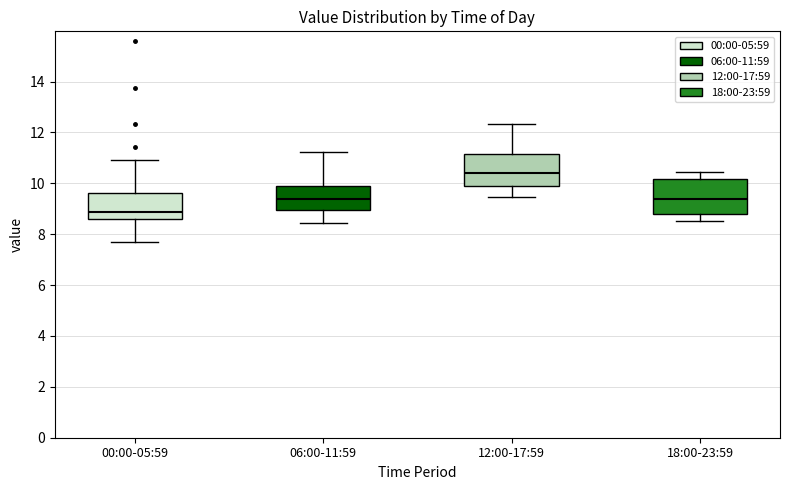

Reading left to right, transcribe this box plot: for each box, give where its median line is, the range the box spans, and where its two whiskers end, as read against the y-axis. The values are not printed on the chart, so give them approximately, as read against the axis.

00:00-05:59: median 8.8, box 8.6 to 9.6, whiskers 7.8 to 11.0
06:00-11:59: median 9.4, box 9.0 to 9.8, whiskers 8.4 to 11.2
12:00-17:59: median 10.4, box 9.8 to 11.2, whiskers 9.4 to 12.4
18:00-23:59: median 9.4, box 8.8 to 10.2, whiskers 8.6 to 10.4